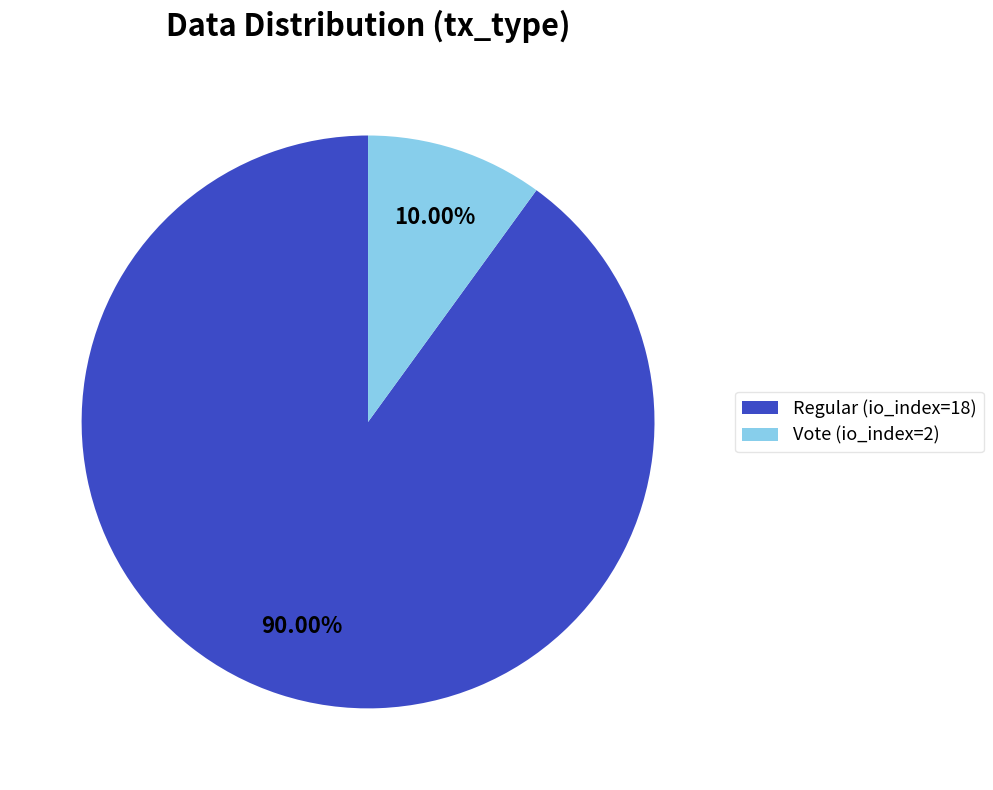

The Vote (io_index=2) slice represents 10% of the pie. True or false?

True